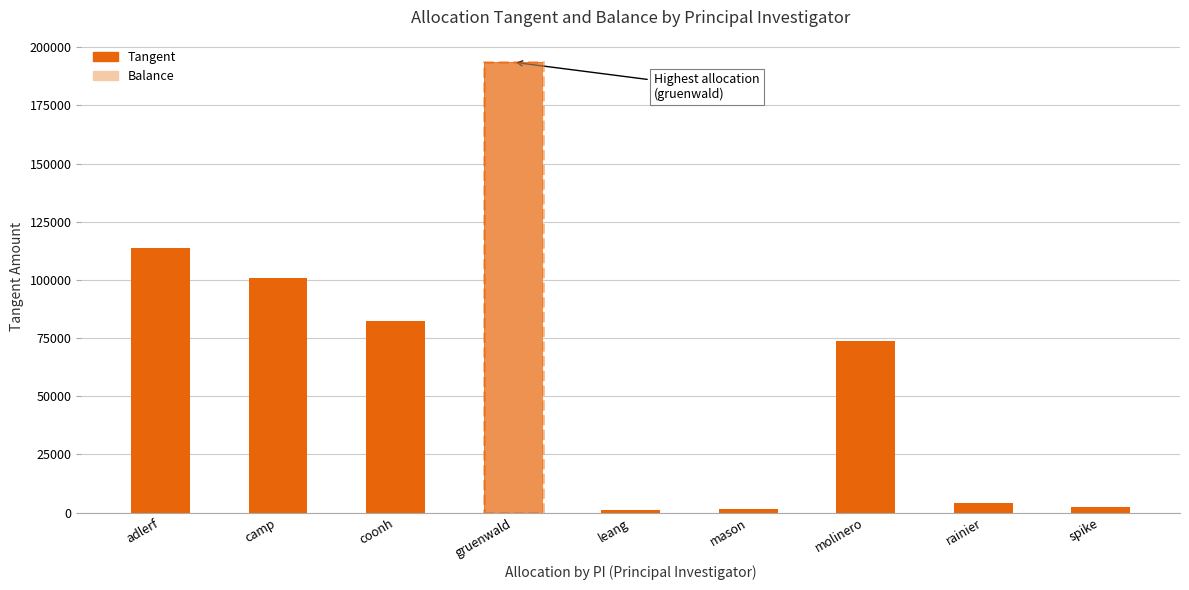

What is the label of the 5th bar from the right?

leang